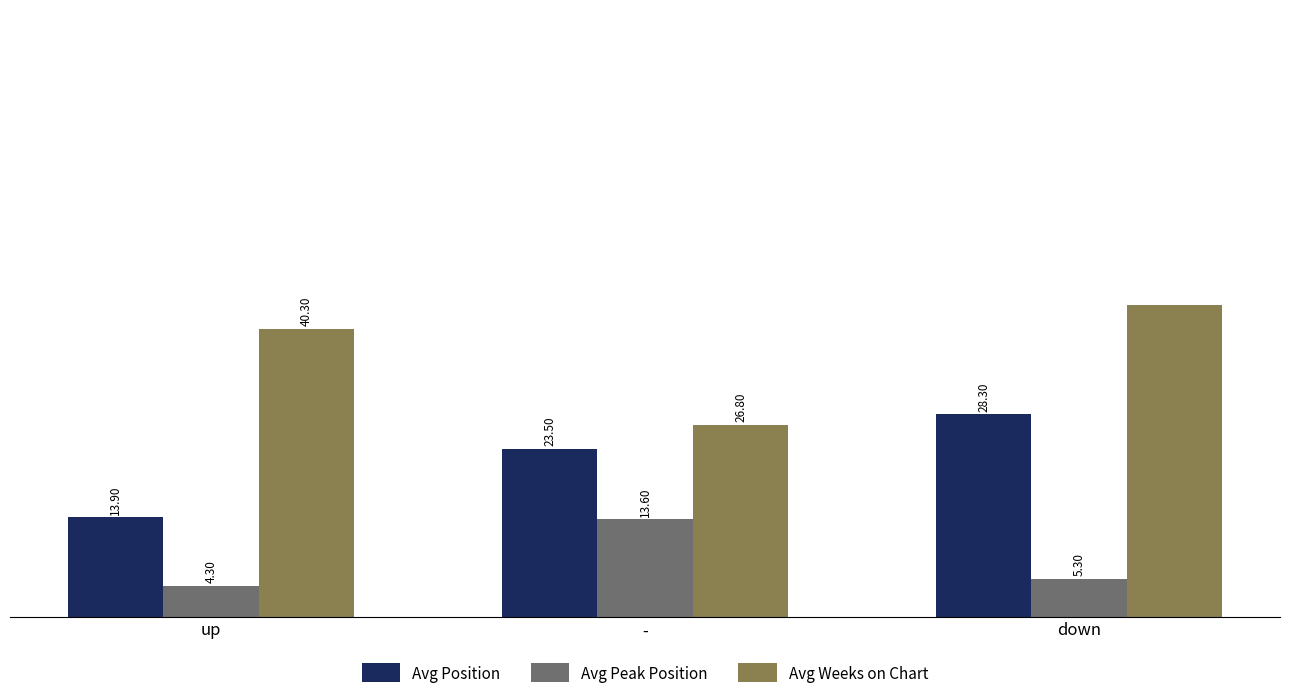

At which label does Avg Position reach its peak?

down